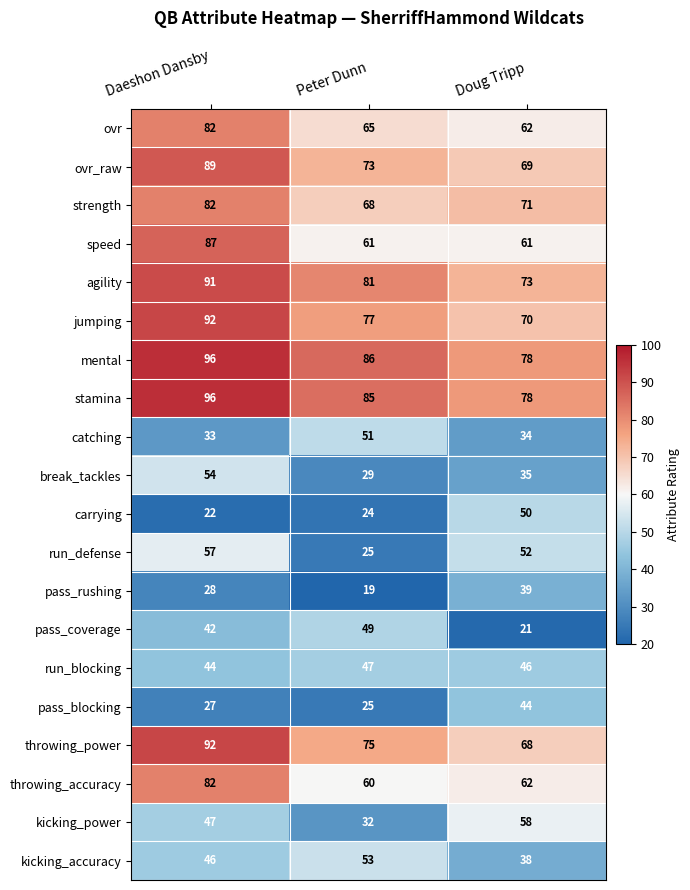

Which series has the largest range (max minus min)?

run_defense